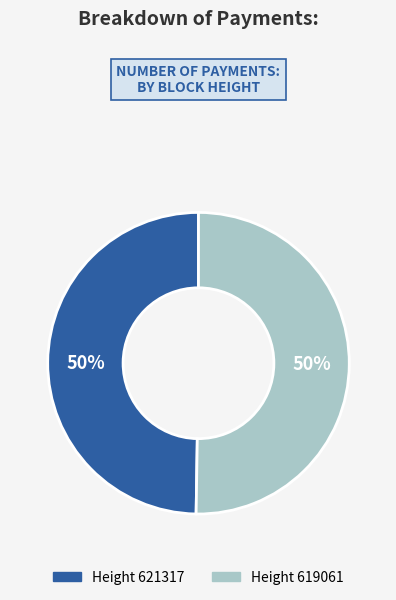

To the nearest percent, what is the average slice percentage?

50%